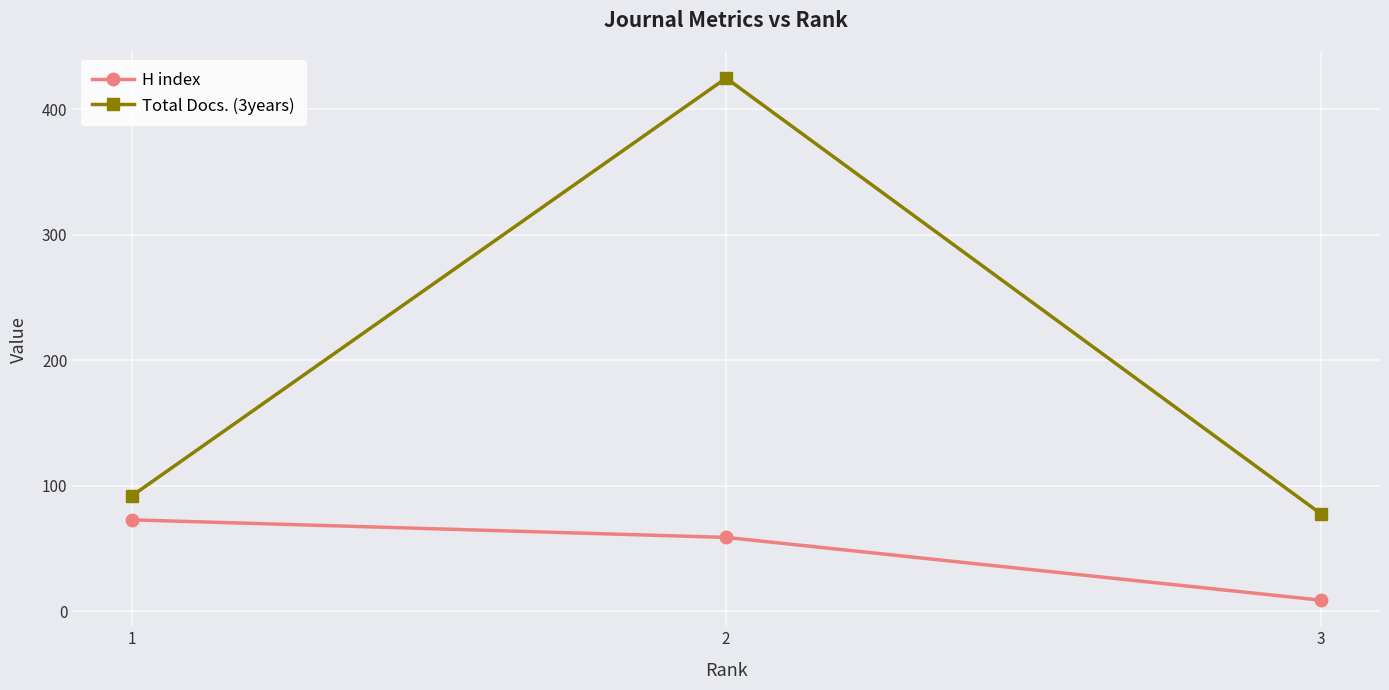

List the series in order of their peak value, lowest first.

H index, Total Docs. (3years)